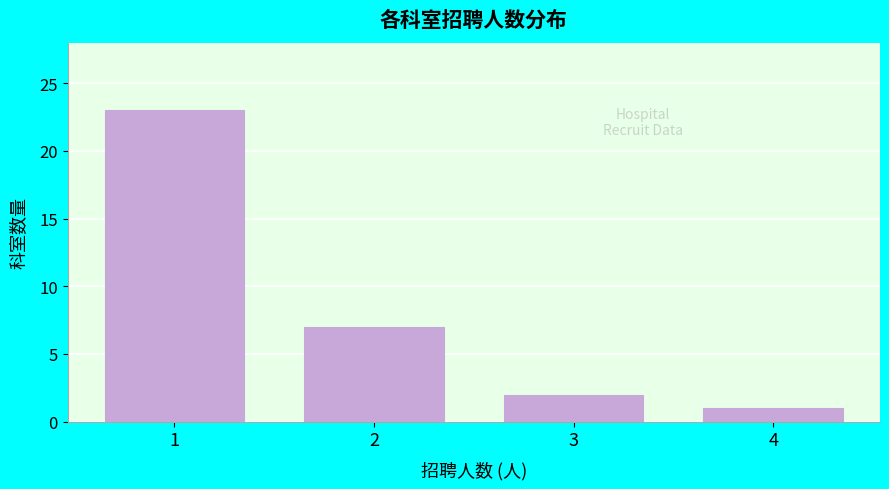

Reading left to right, transcribe all the data shown in this chart.

23	7	2	1